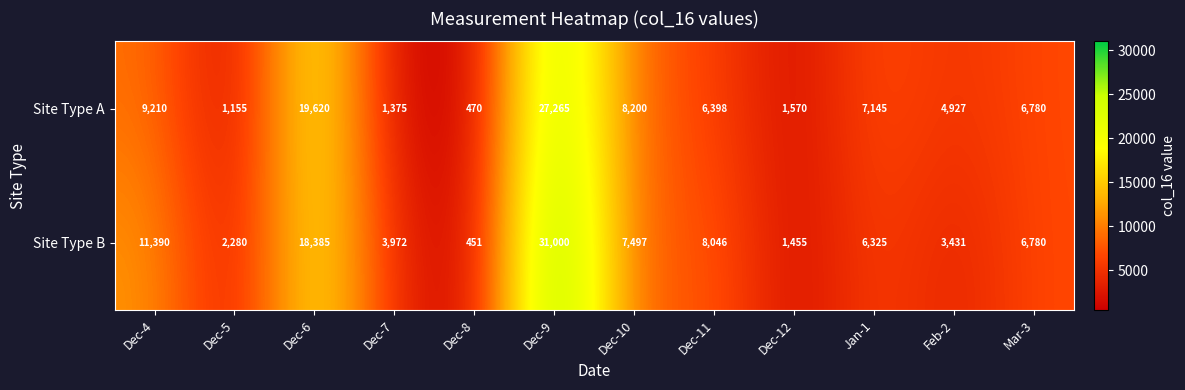

What is the sum of all Site Type A values?

94115